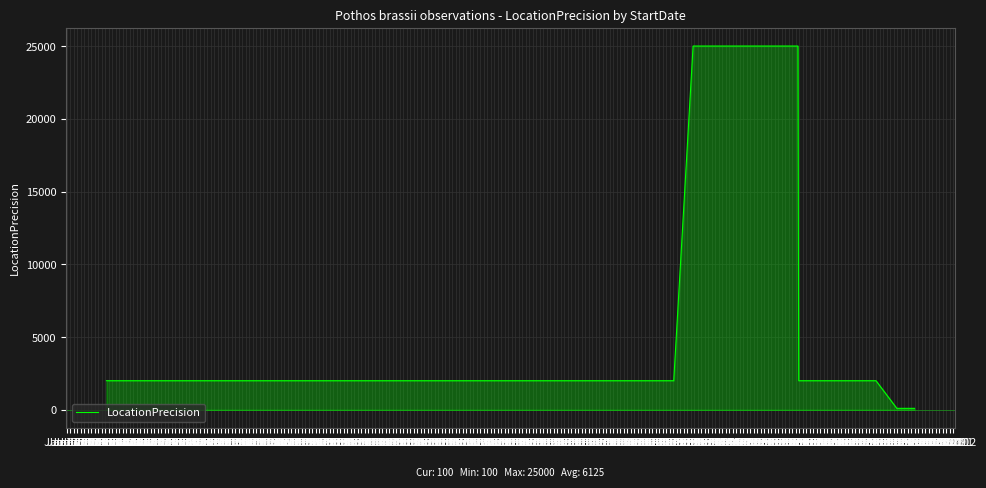

What is the value of the 2nd point from the left?

2000